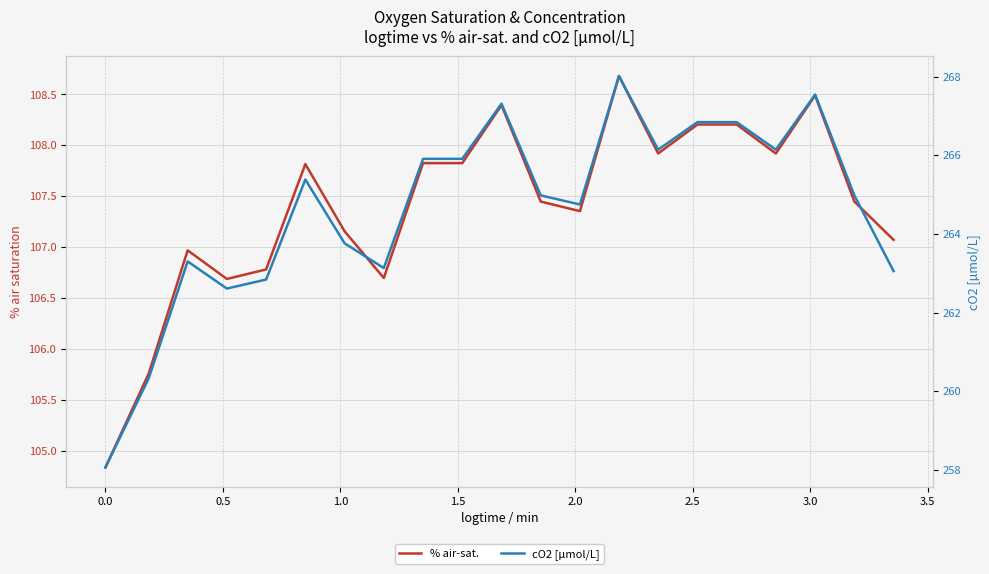

True or false: % air-sat. has more than 1 points higher than both neighbors.

True